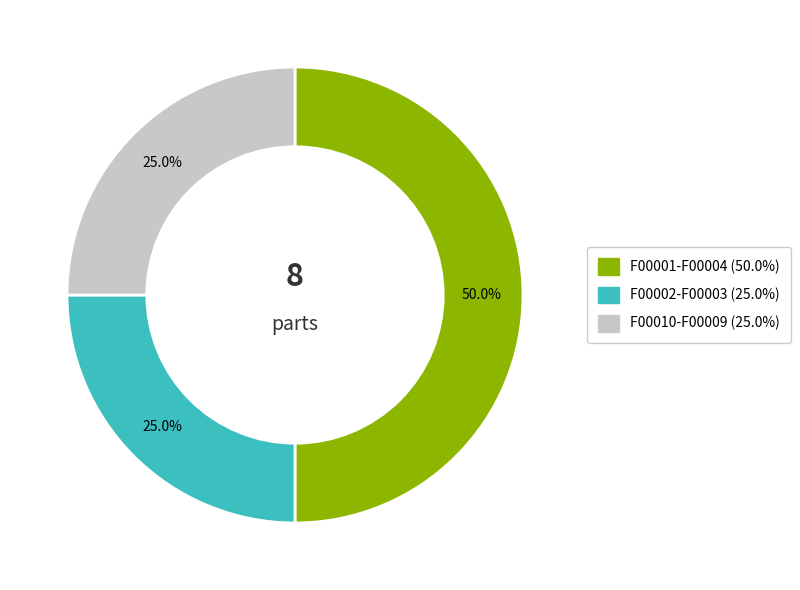

Count the number of slices in the pie.

3